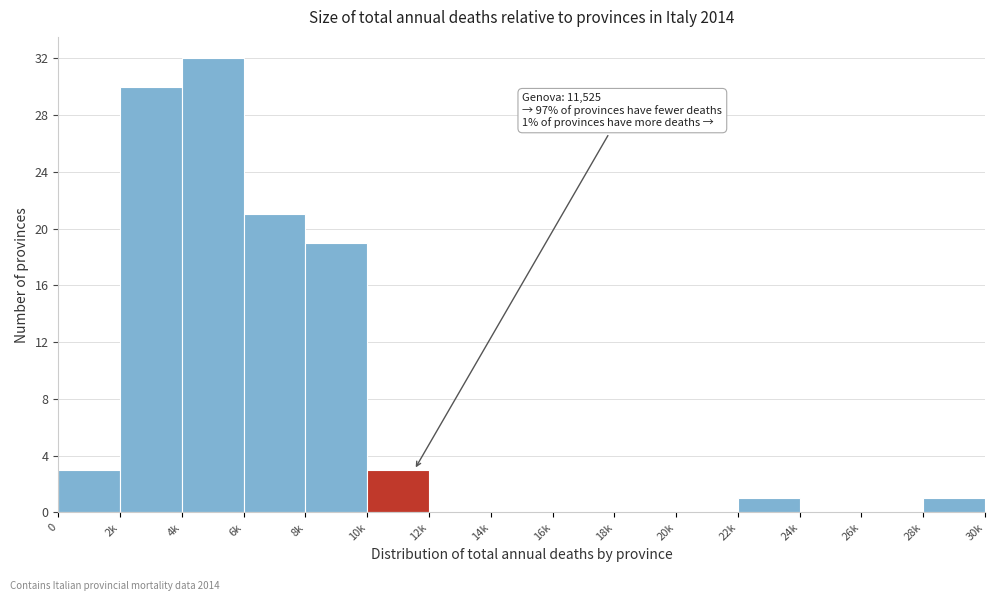

Reading left to right, extract all data points from this chart.

0=3	2k=30	4k=32	6k=21	8k=19	10k=3	12k=0	14k=0	16k=0	18k=0	20k=0	22k=1	24k=0	26k=0	28k=1